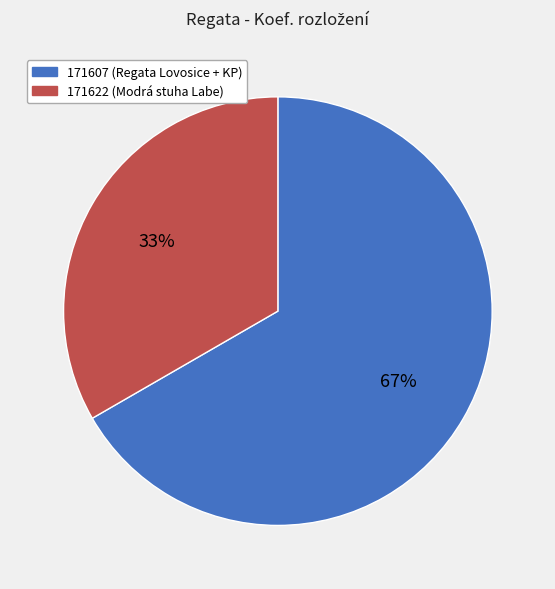

The 171607 slice represents 67% of the pie. True or false?

True